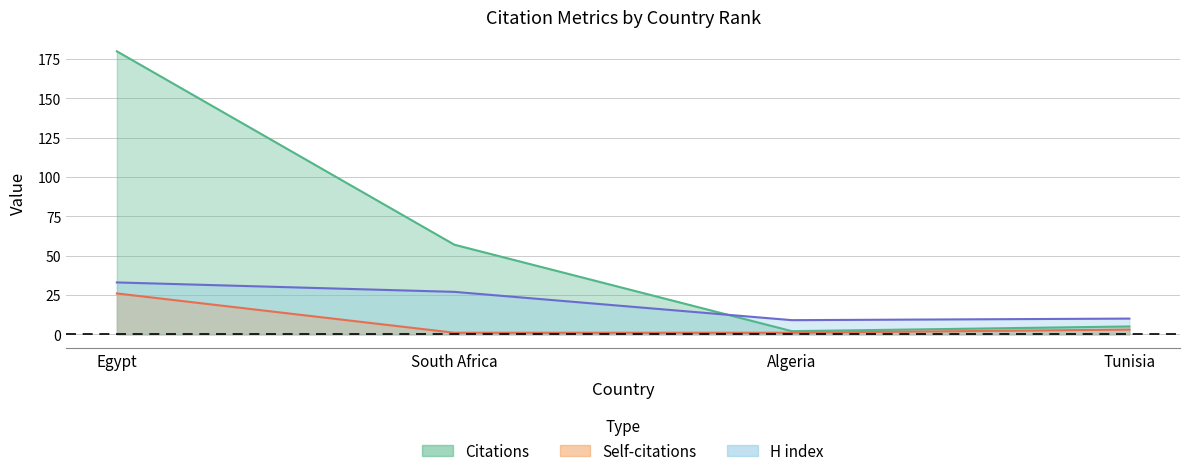

Rank the series by their average value, from lowest to highest.

Self-citations, H index, Citations